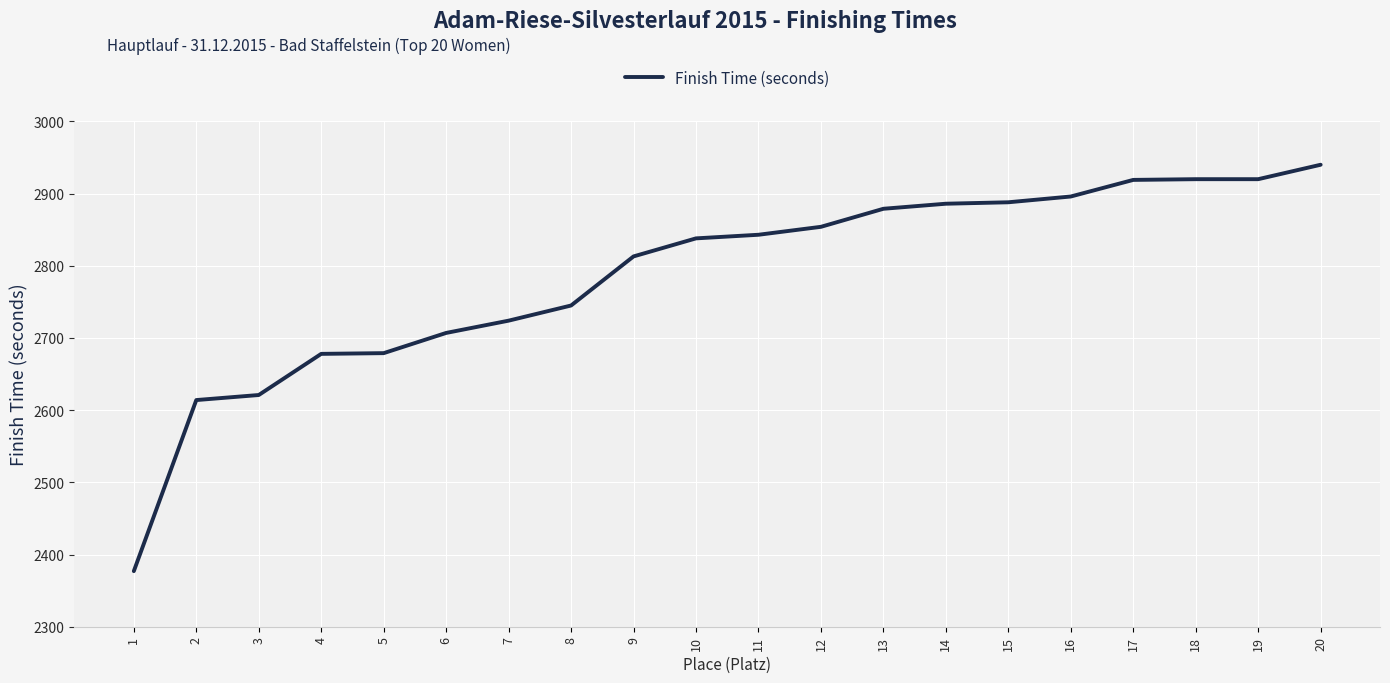

What is the change in value from 5 to 12?

+175